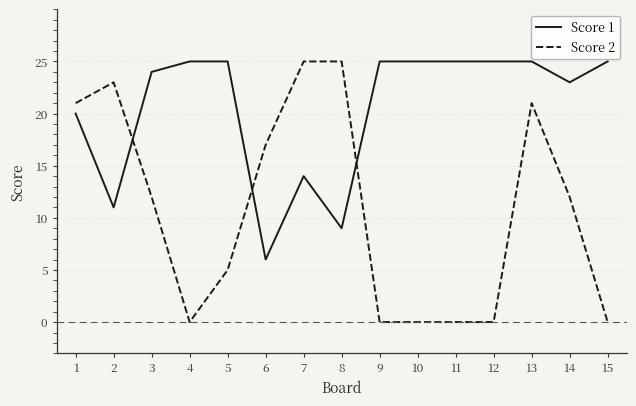

Reading left to right, list all the values displayed in this chart.

Score 1: 20	11	24	25	25	6	14	9	25	25	25	25	25	23	25
Score 2: 21	23	12	0	5	17	25	25	0	0	0	0	21	12	0